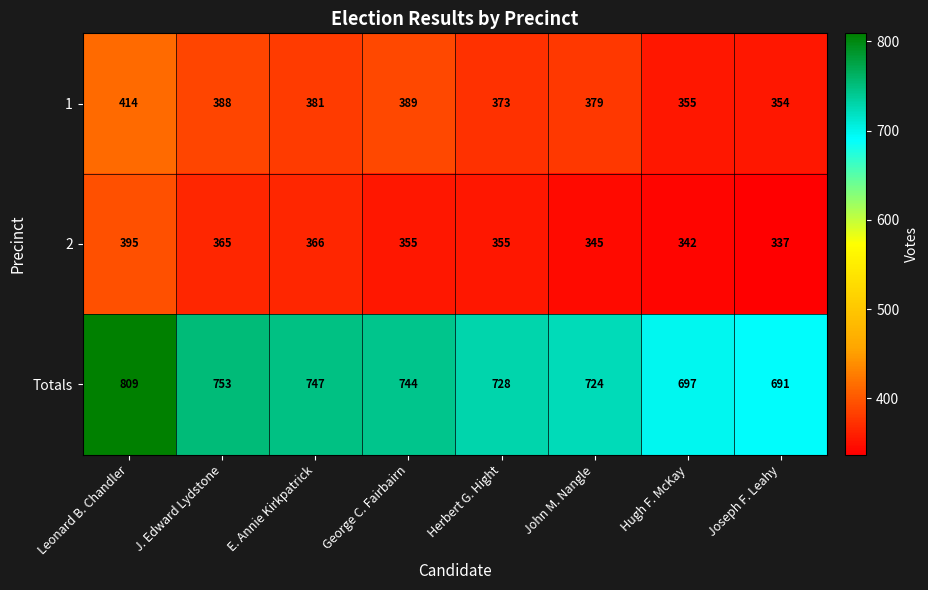

At which label does 2 first exceed 355?

Leonard B. Chandler